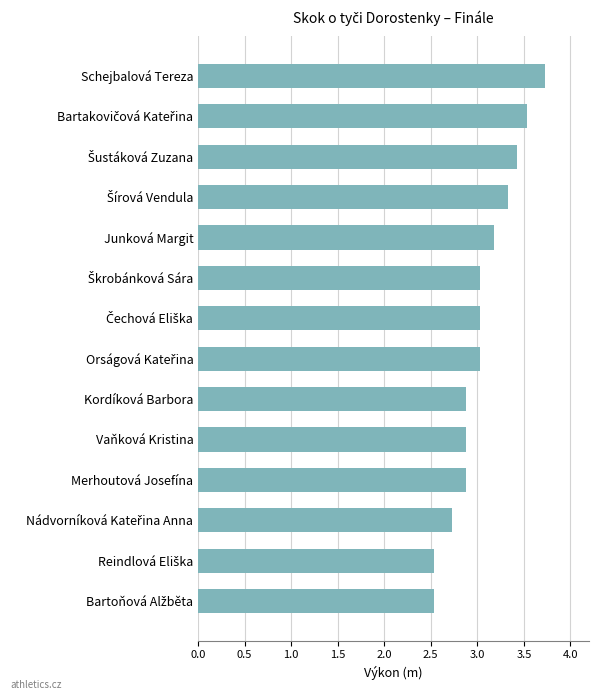

Reading top to bottom, list all the values displayed in this chart.

3.7	3.5	3.4	3.3	3.2	3.0	3.0	3.0	2.9	2.9	2.9	2.7	2.5	2.5